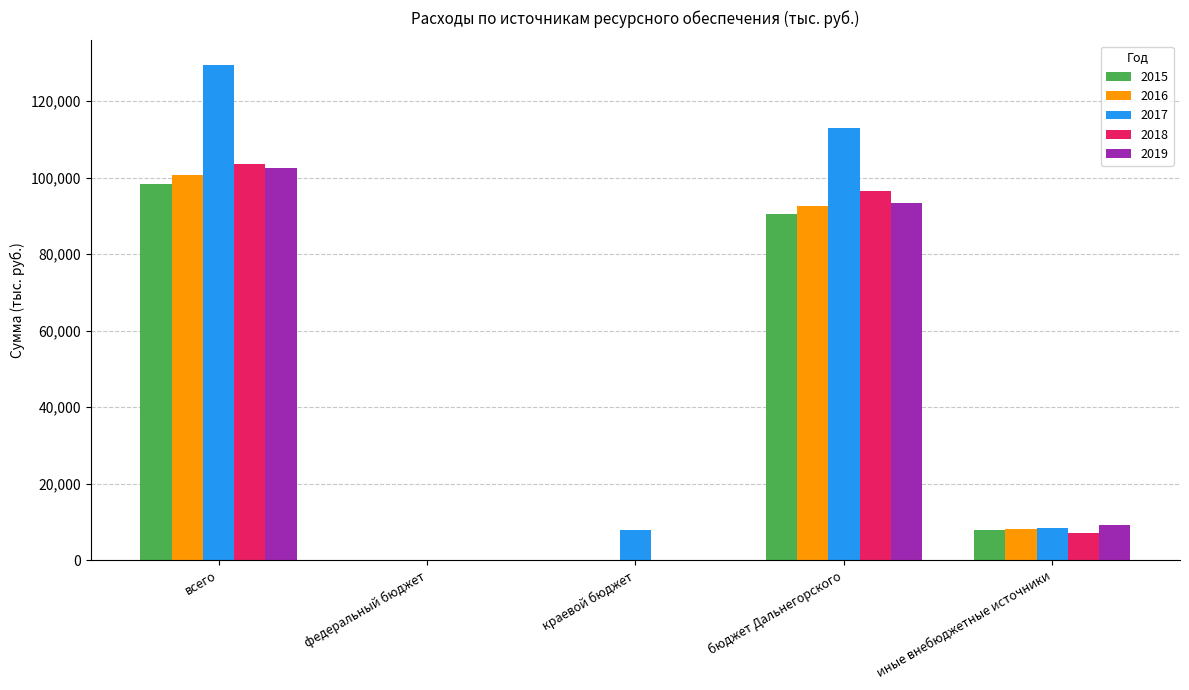

Does the chart contain stacked bars?

No